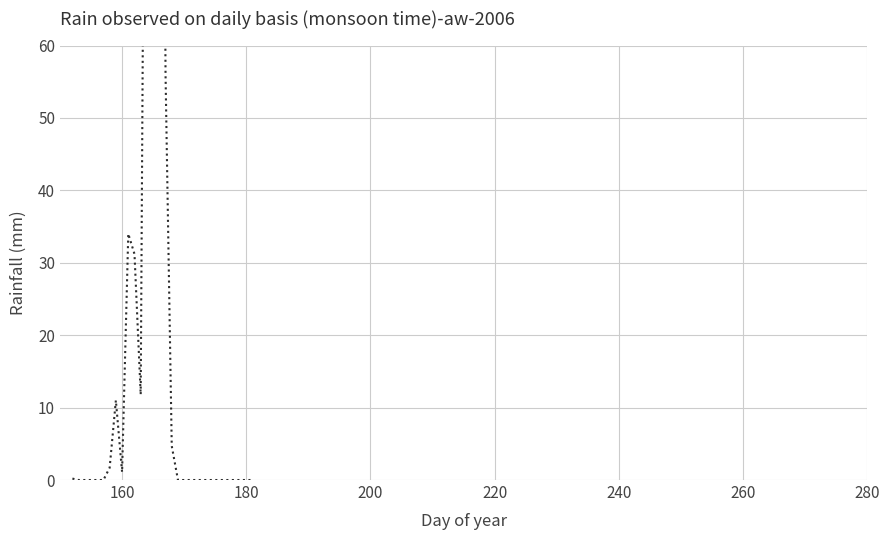

Does the chart have visible grid lines?

Yes